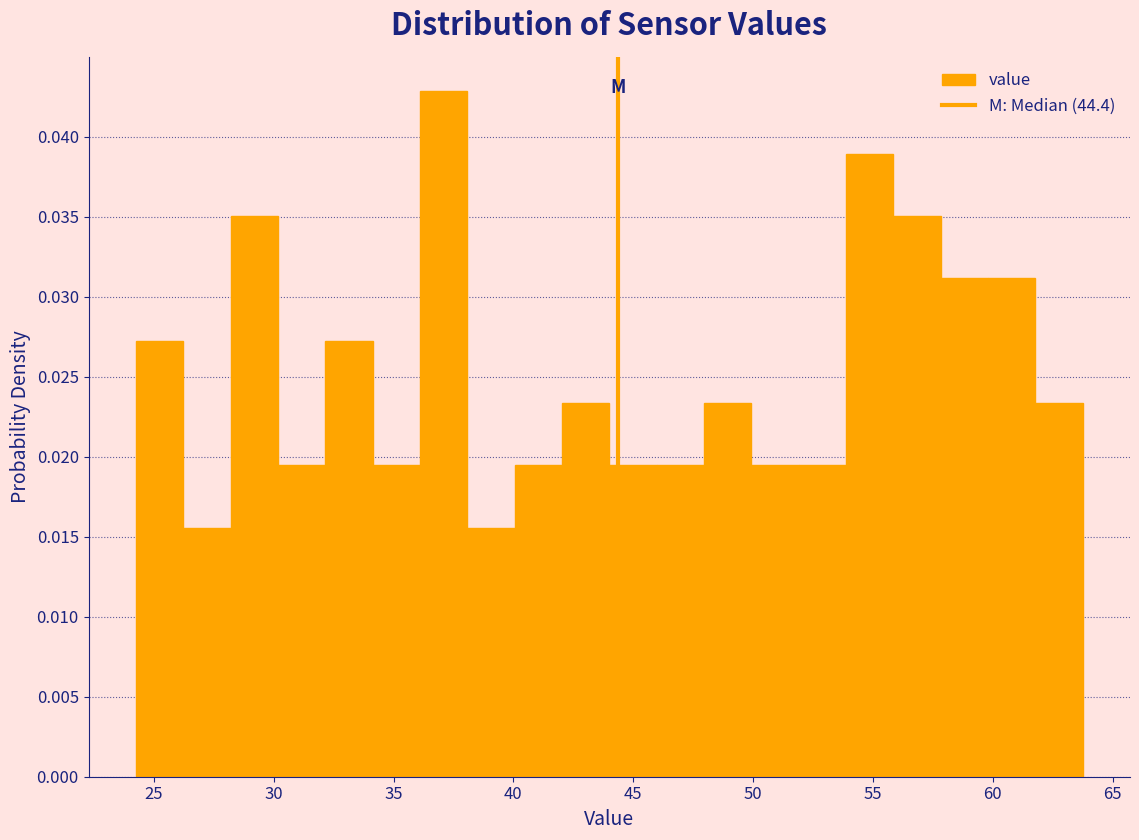

Around what value on the x-axis is the tallest bar? Give the approximate position of its centre, as read against the axis.

37.0